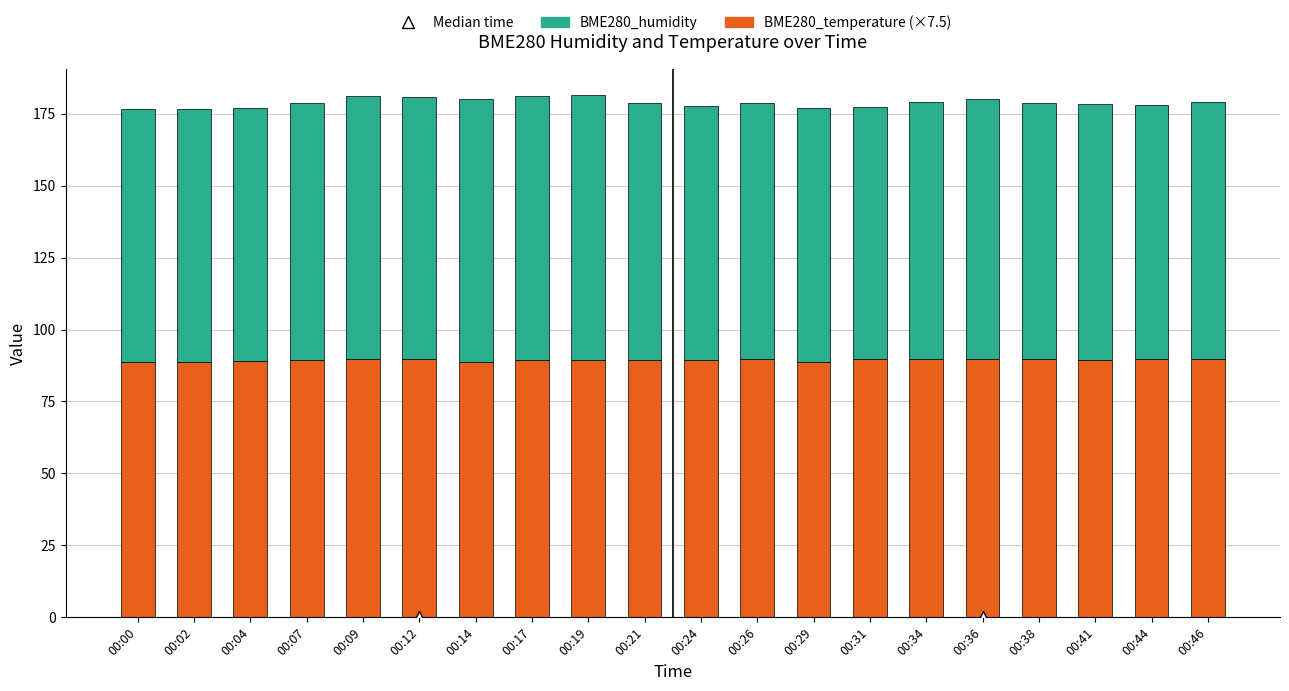

What is the lowest value of the BME280_temperature (×7.5) series?

88.7